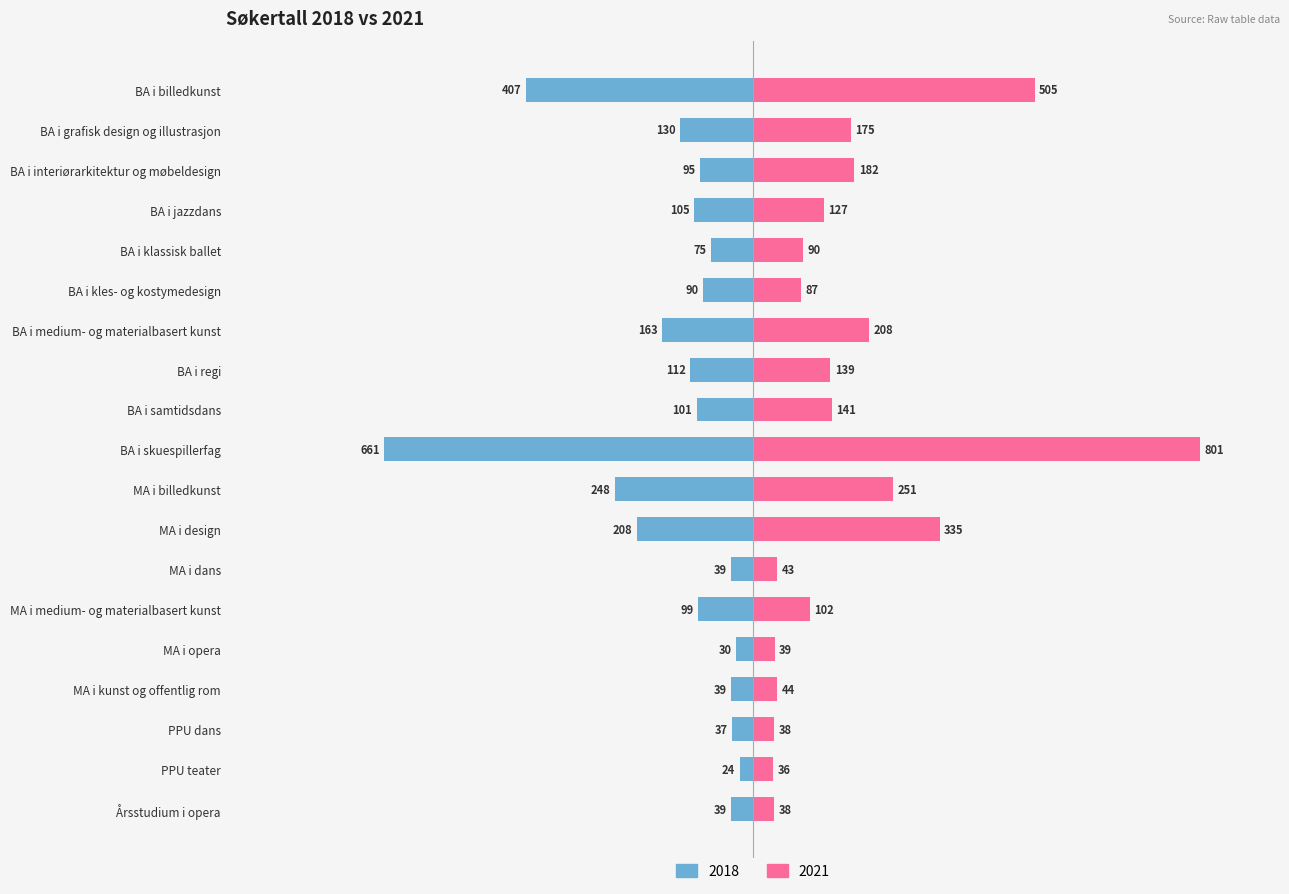

What is the label of the 15th bar from the right?

BA i klassisk ballet